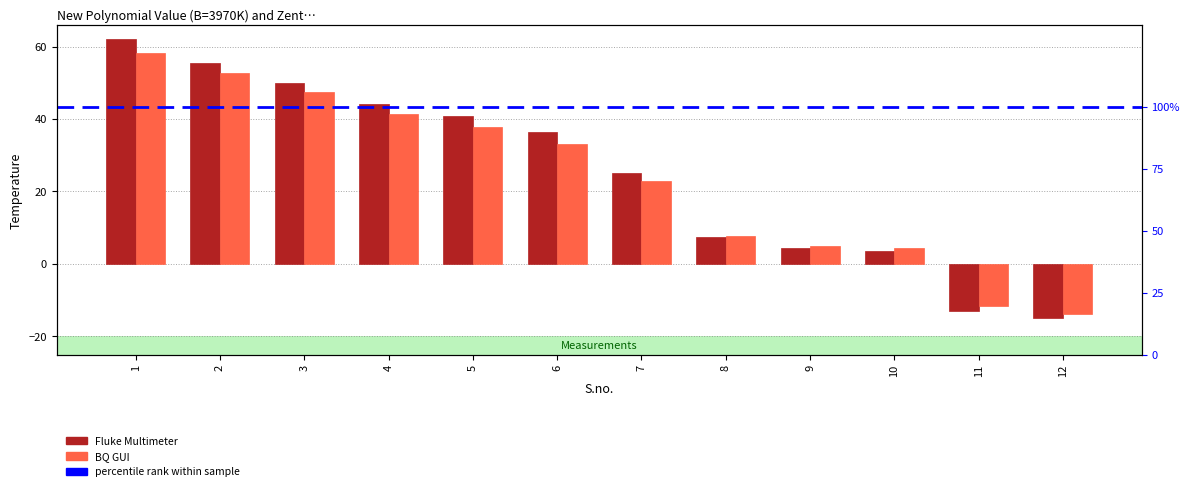

Rank the series by their average value, from lowest to highest.

BQ GUI, Fluke Multimeter